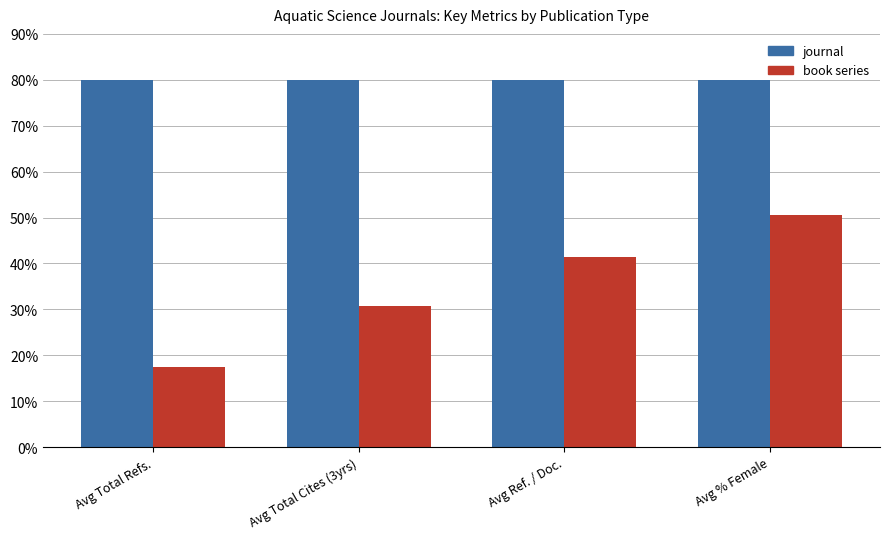

What is the label of the 1st bar from the left?

Avg Total Refs.